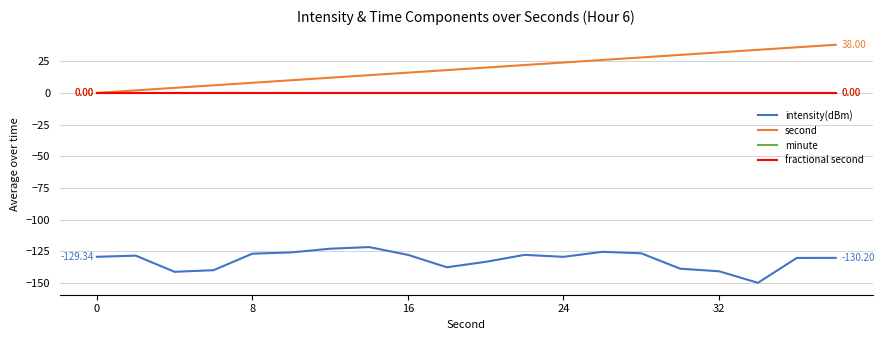

Does the chart have visible grid lines?

Yes